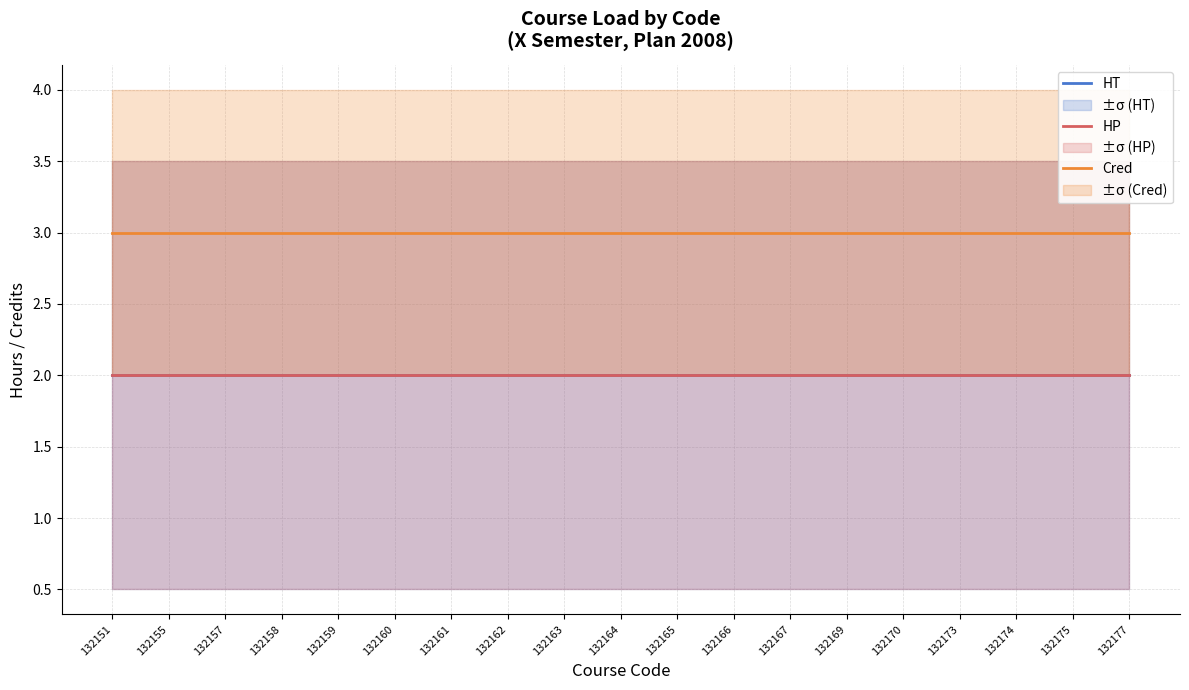

True or false: HP has a value of 2 at 132157.

True